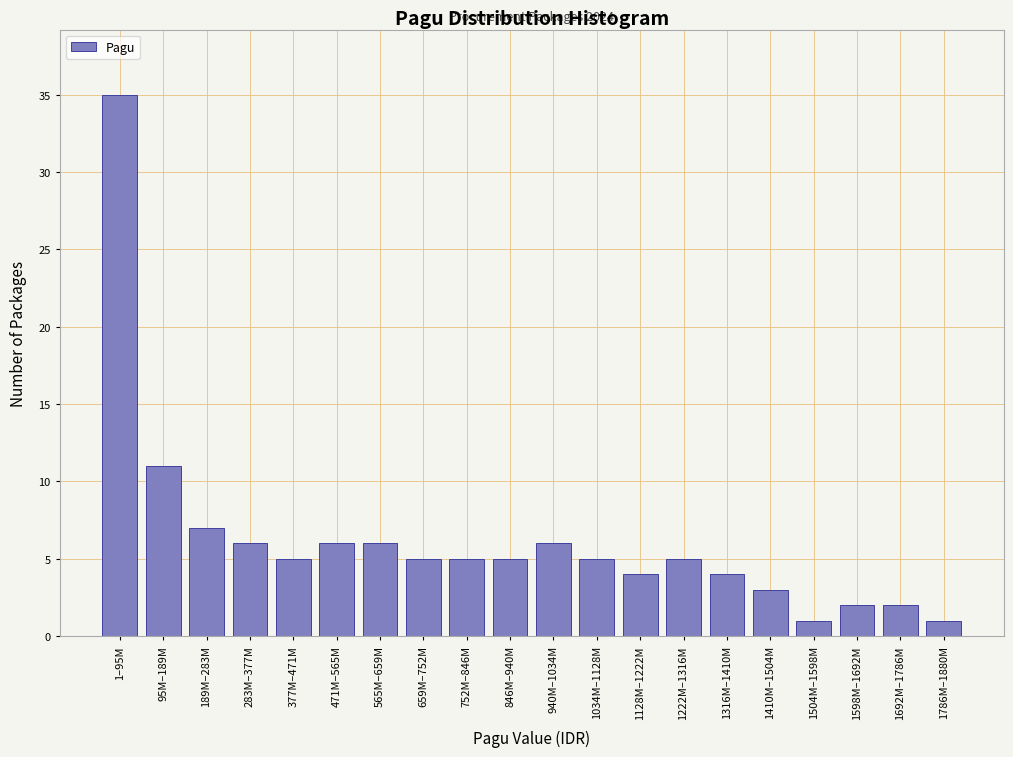

Reading left to right, what are all the values shown in this chart?

35	11	7	6	5	6	6	5	5	5	6	5	4	5	4	3	1	2	2	1